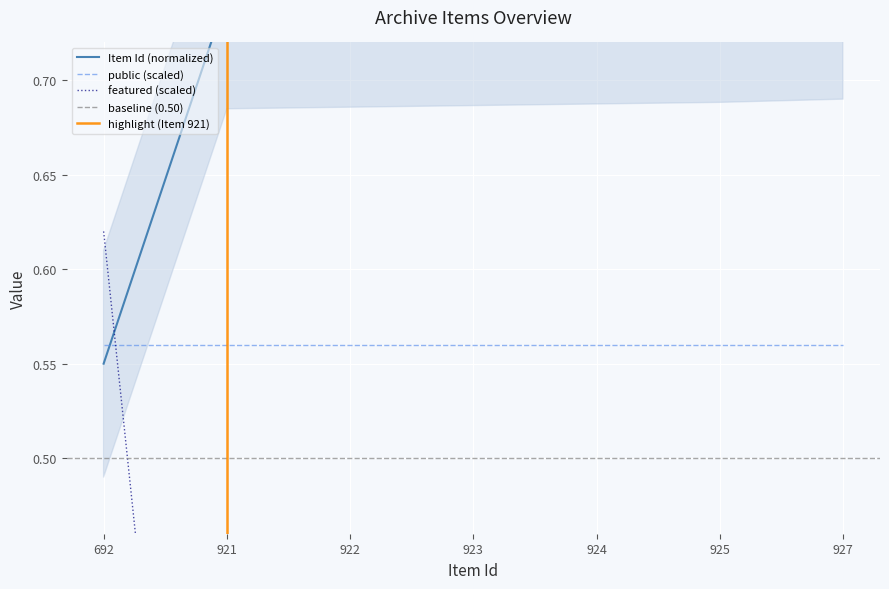

Which series has the widest spread of values?

featured